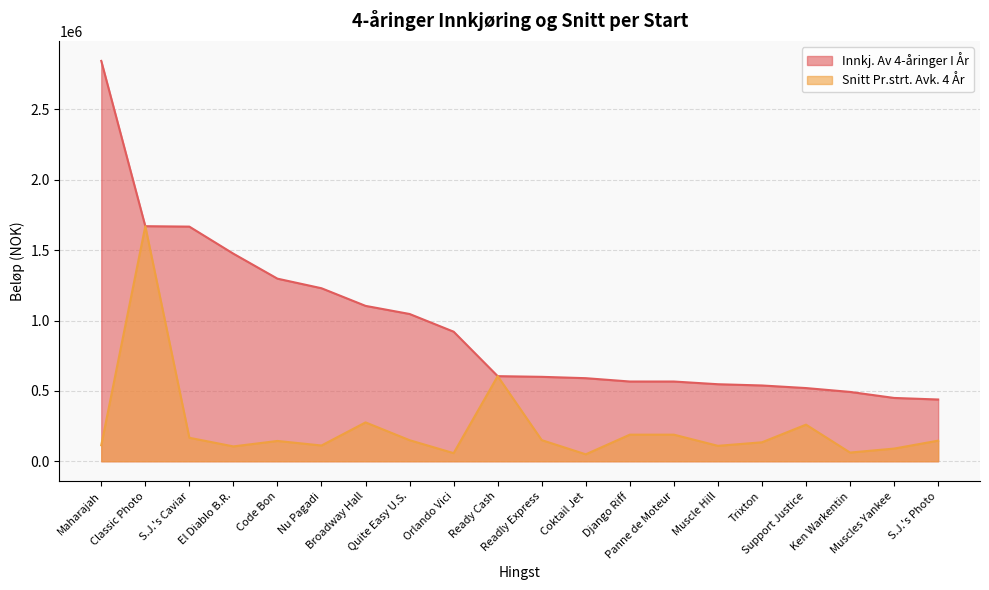

List the series in order of their overall mean, lowest first.

Snitt Pr.strt. Avk. 4 År, Innkj. Av 4-åringer I År